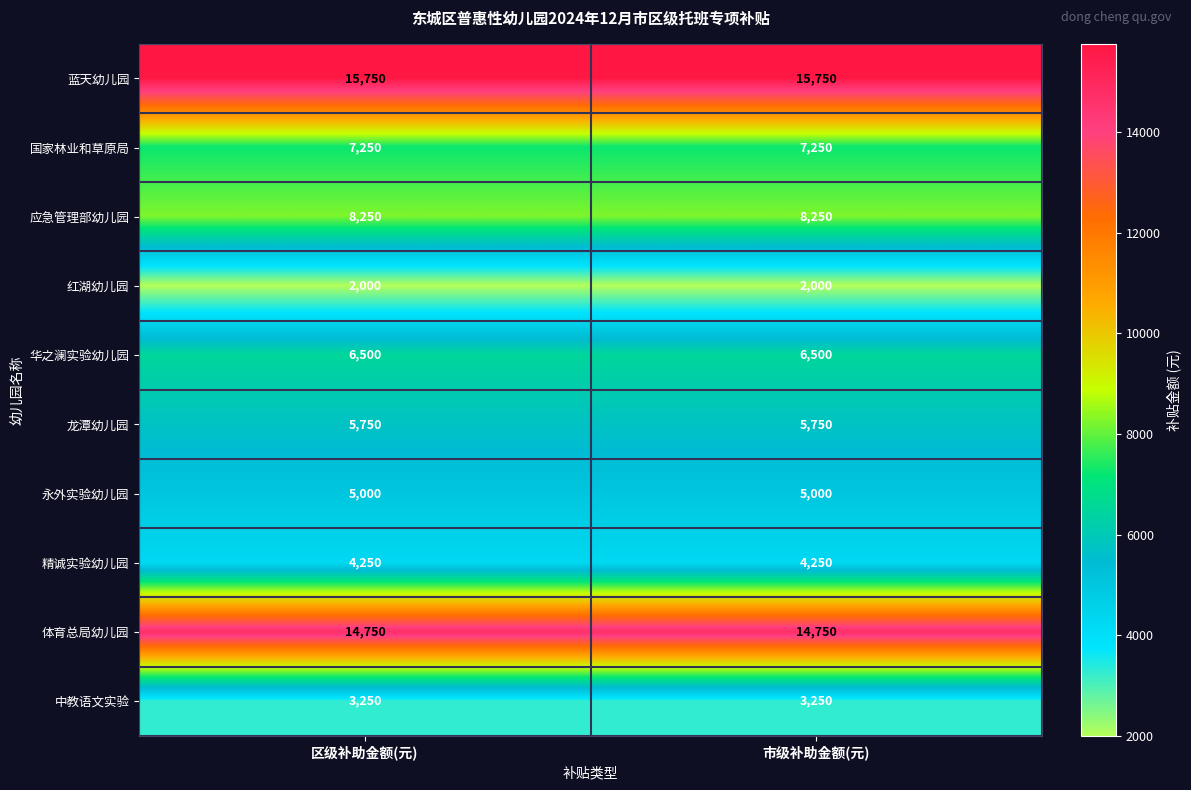

Reading left to right, what are all the values shown in this chart?

蓝天幼儿园: 15750	15750
国家林业和草原局: 7250	7250
应急管理部幼儿园: 8250	8250
红湖幼儿园: 2000	2000
华之澜实验幼儿园: 6500	6500
龙潭幼儿园: 5750	5750
永外实验幼儿园: 5000	5000
精诚实验幼儿园: 4250	4250
体育总局幼儿园: 14750	14750
中教语文实验: 3250	3250